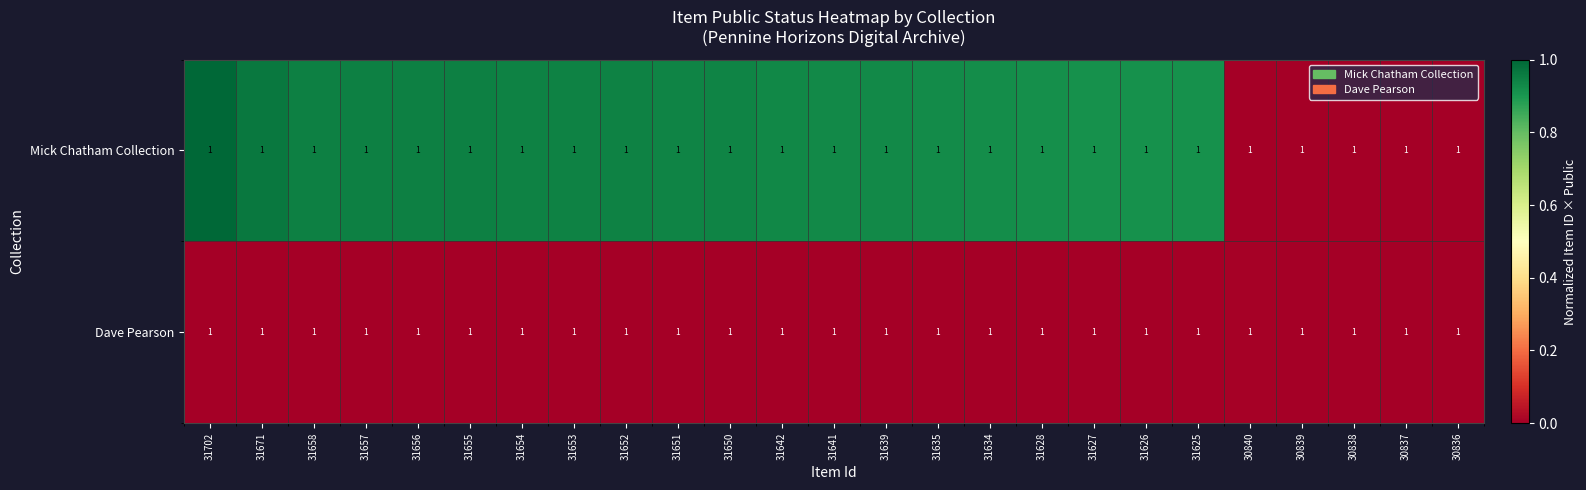

Count the number of categories in the chart.

25